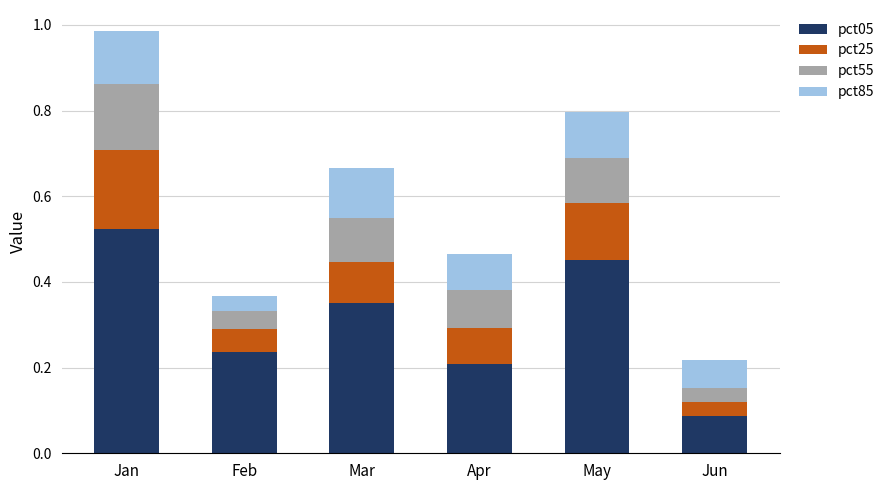

The value of pct05 at Apr is 0.4. True or false?

False